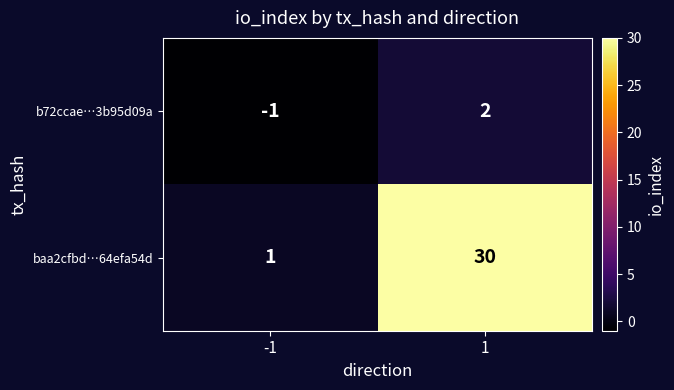

List the series in order of their overall mean, lowest first.

b72ccae…3b95d09a, baa2cfbd…64efa54d